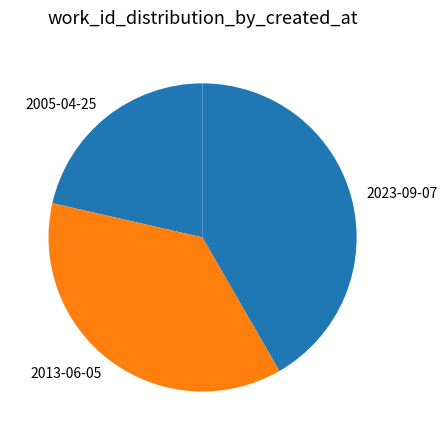

Which has a higher value, 2023-09-07 or 2005-04-25?

2023-09-07